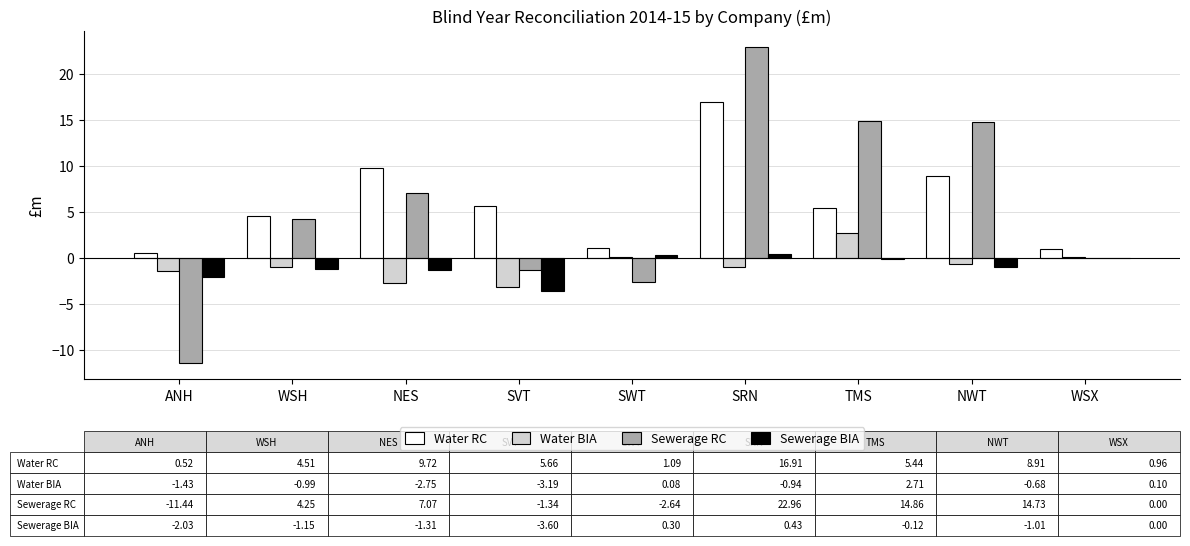

At which label is Sewerage RC closest to 5?

WSH